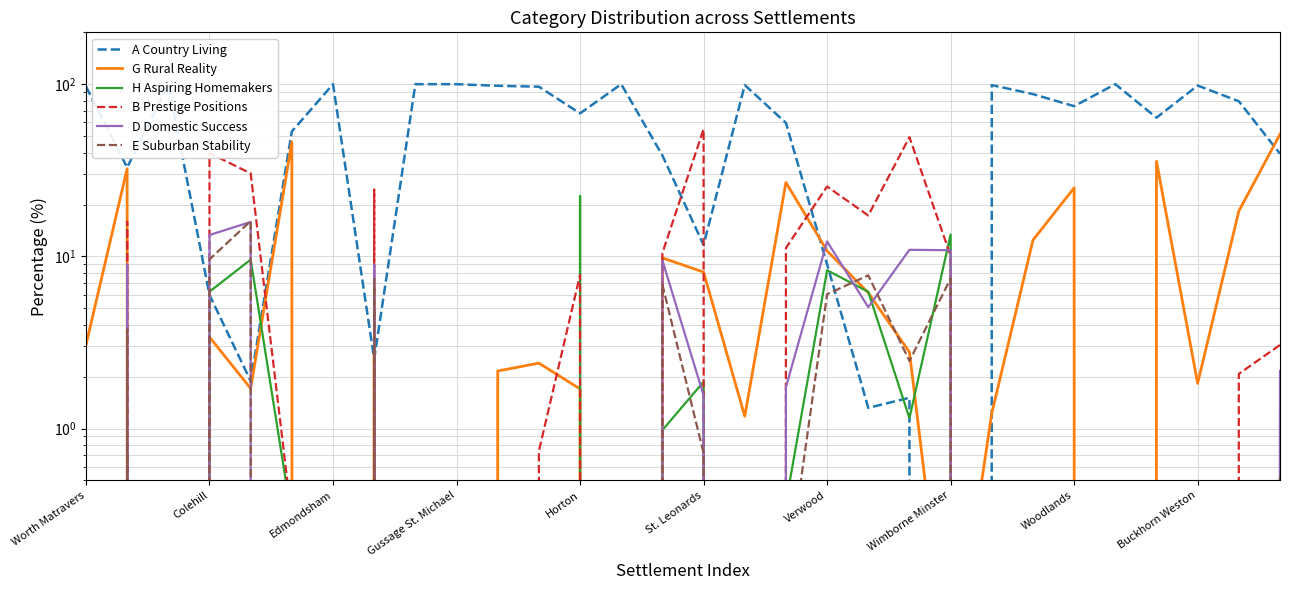

Which series has the largest range (max minus min)?

A Country Living